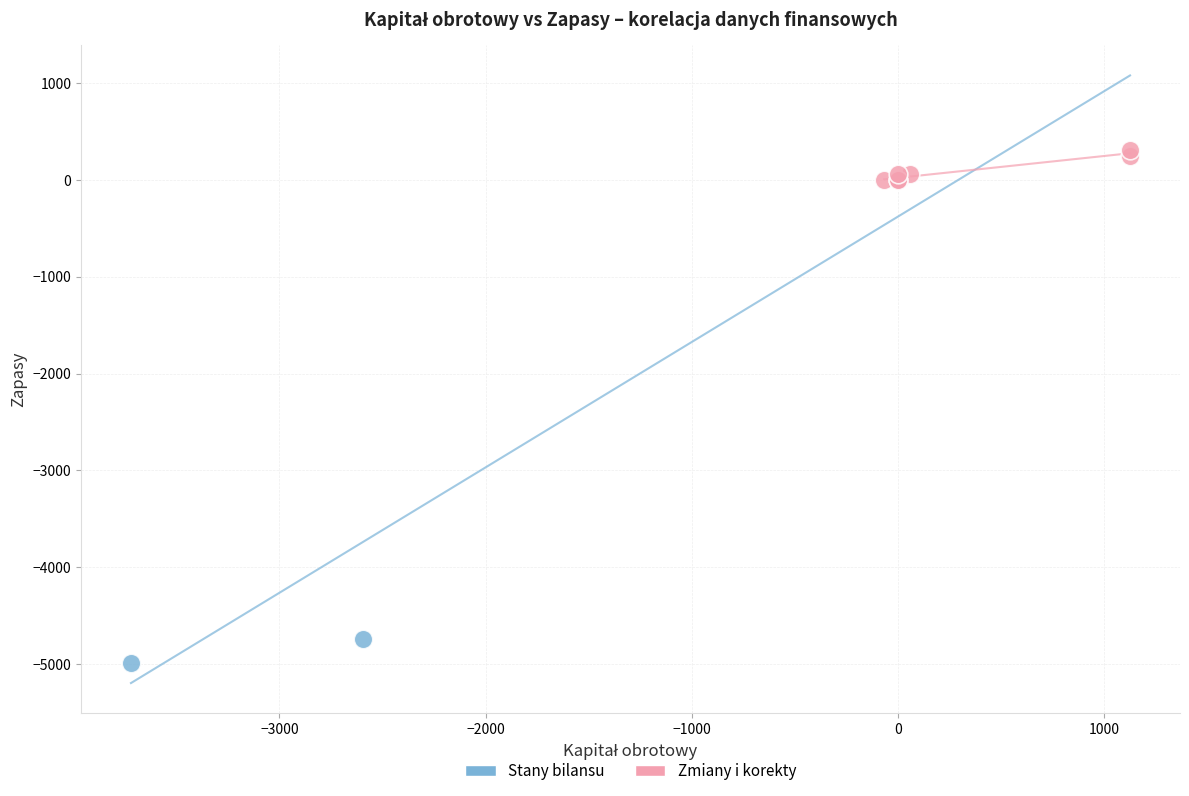

Which series reaches the minimum Y coordinate?

Stany bilansu